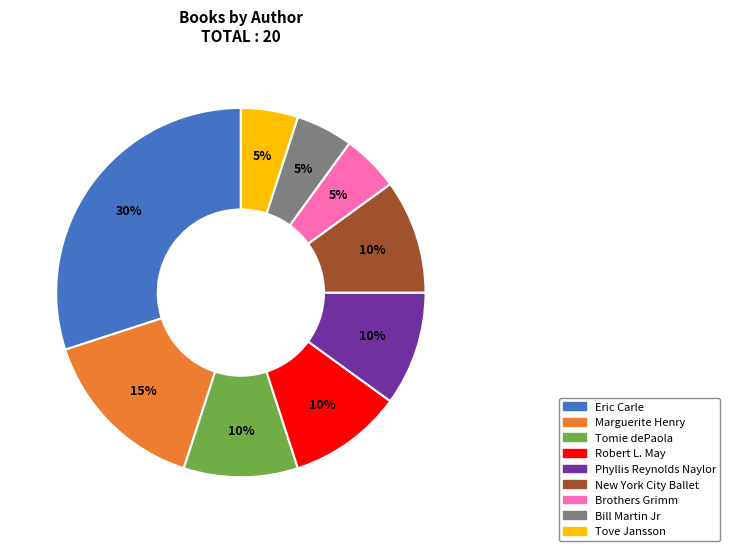

How many slices are in this pie chart?

9